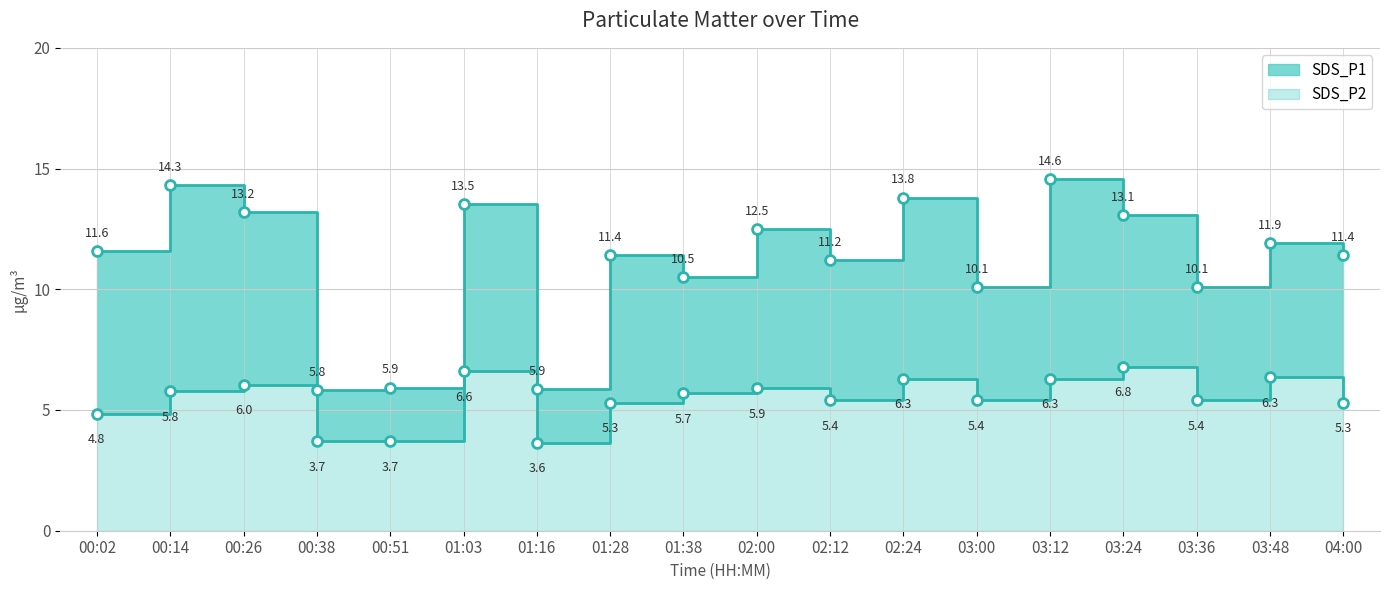

Which series has the largest Y range (max minus min)?

SDS_P1